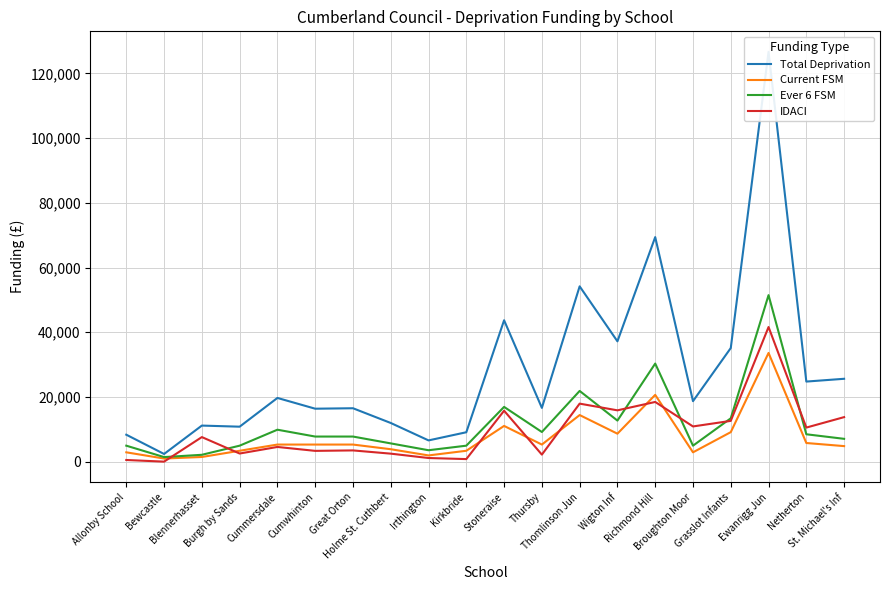

Does the chart display data point markers on the line(s)?

No